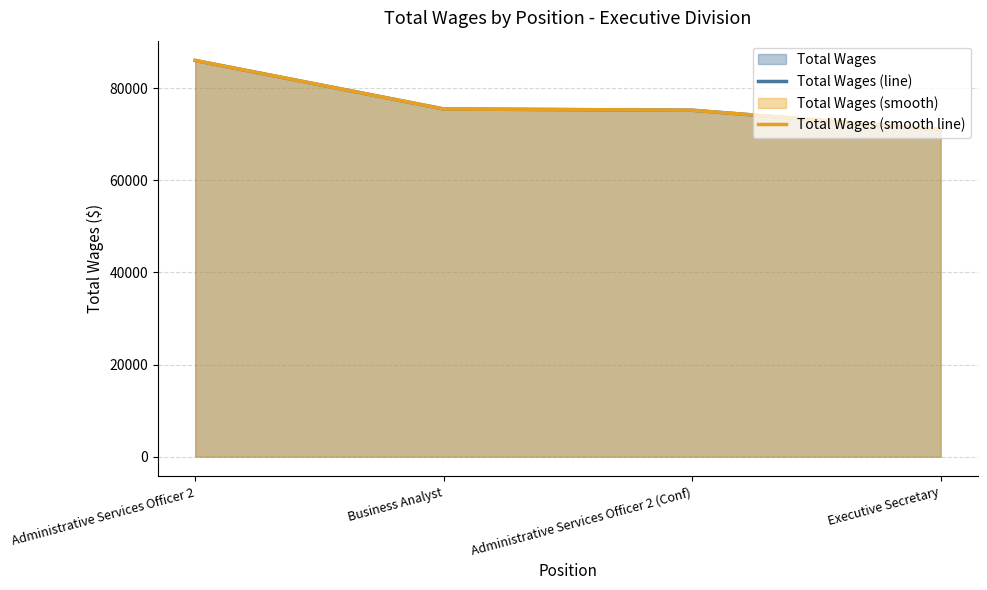

What value does the data have at Administrative Services Officer 2, to the nearest 50?

86050